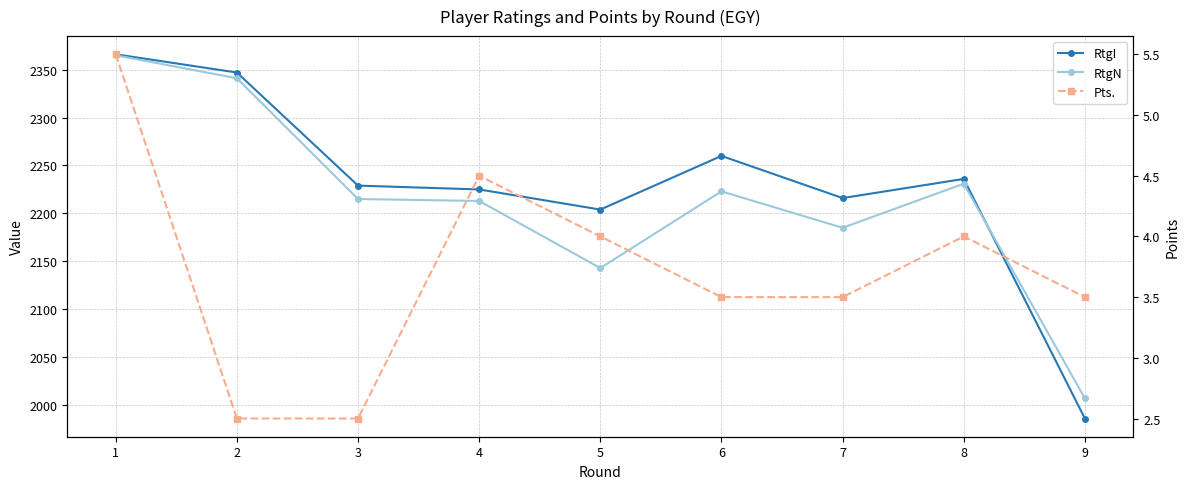

Which category has the highest value in the RtgN series?

1